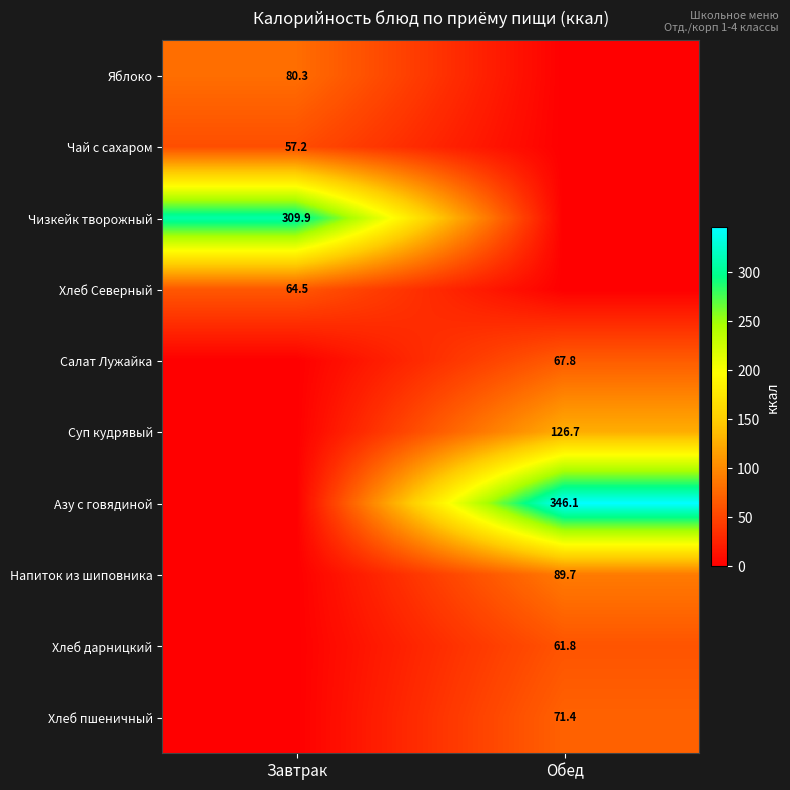

True or false: Яблоко has a value of 80.3 at Завтрак.

True